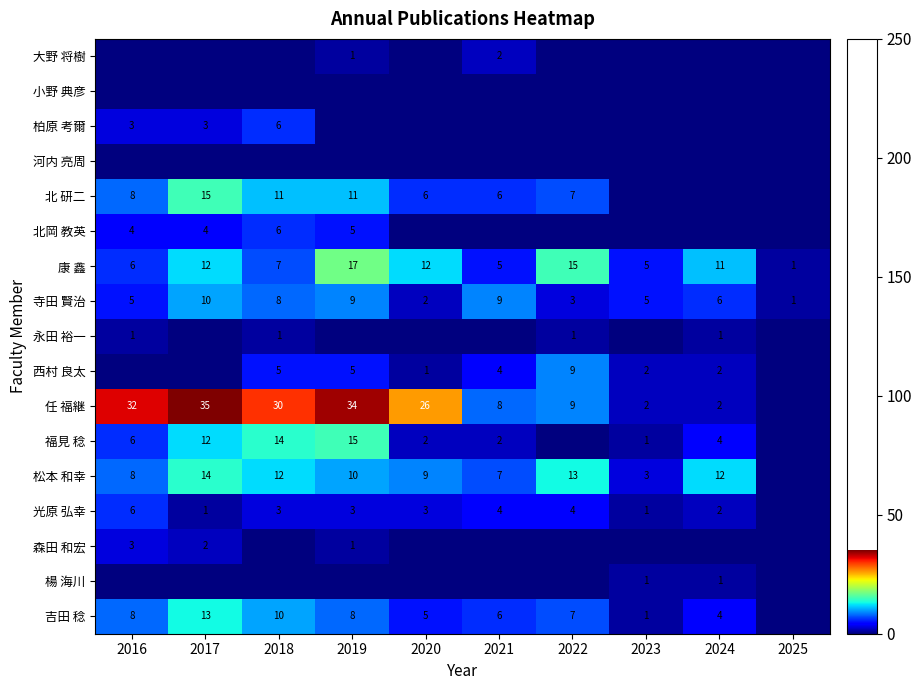

The value of 光原 弘幸 at 2016 is 6. True or false?

True